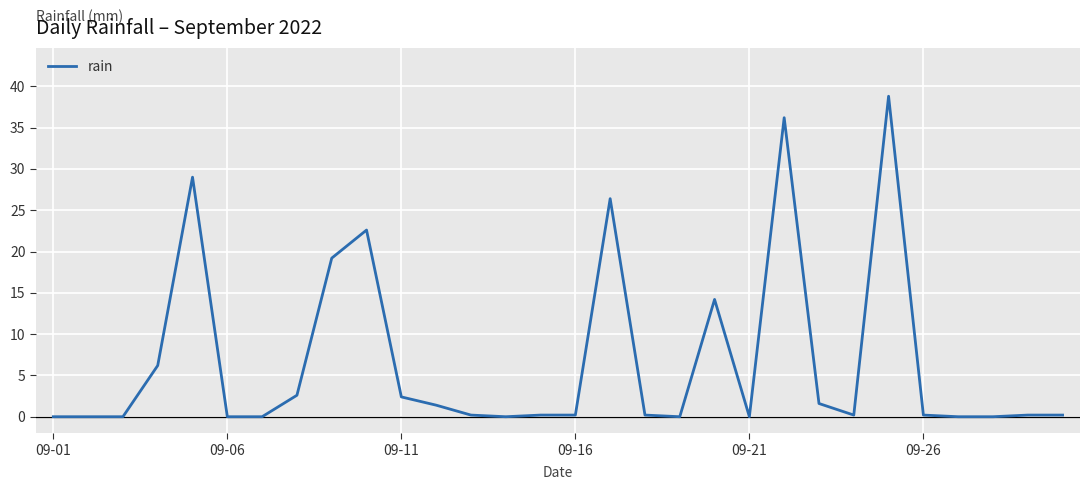

What is the greatest value displayed?

38.8